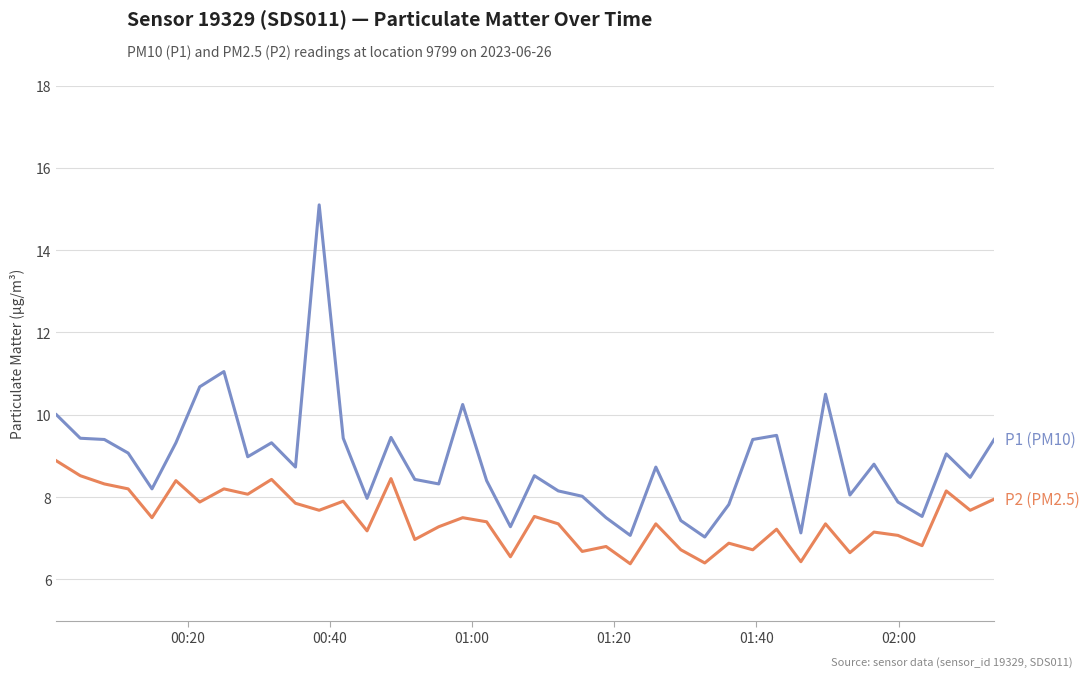

What is the minimum value shown in the chart?

6.4